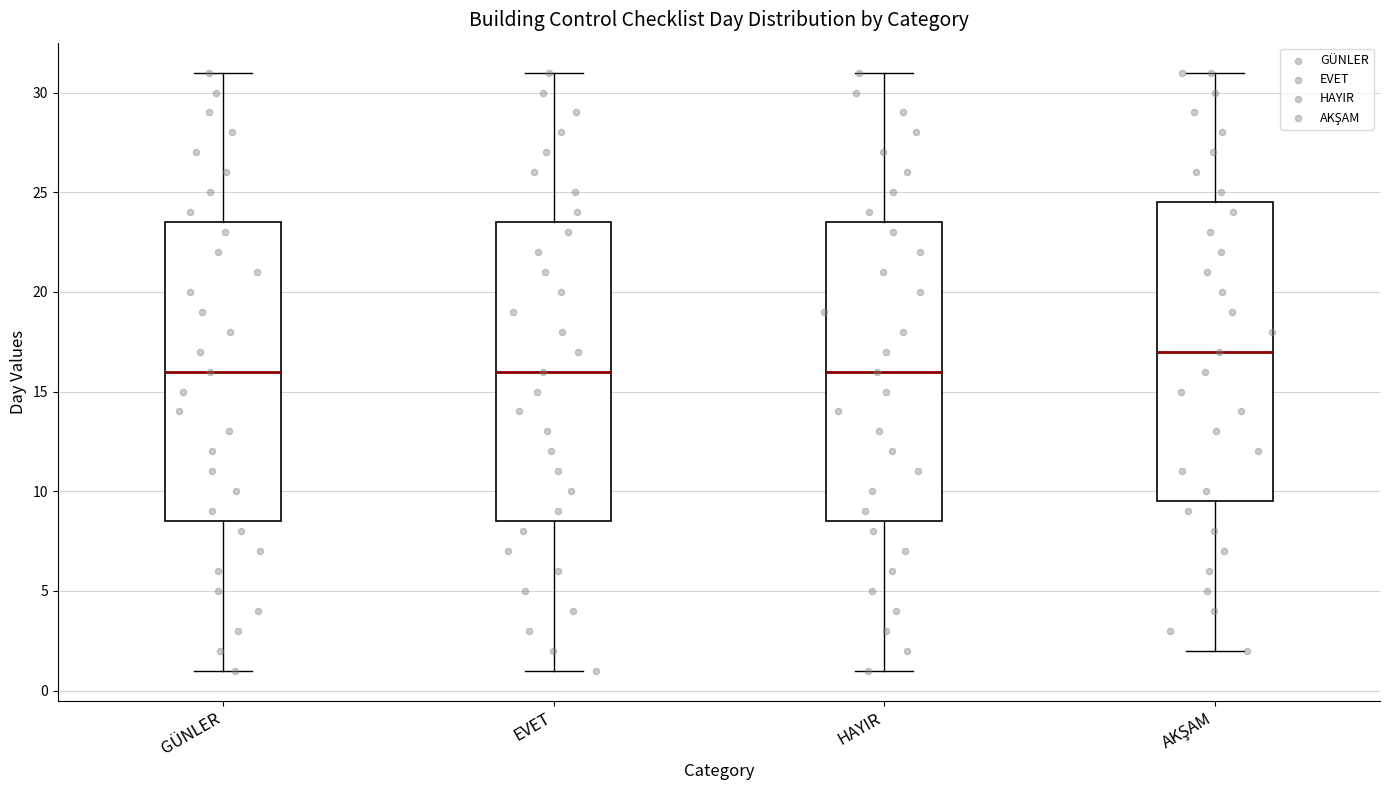

Which box has the highest median line?

AKŞAM